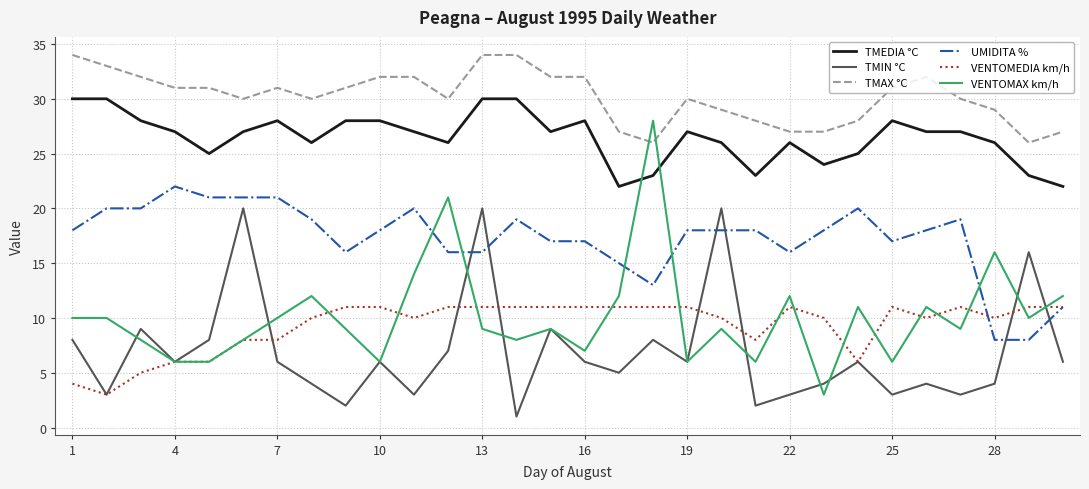

True or false: TMEDIA °C and UMIDITA % intersect in this chart.

False